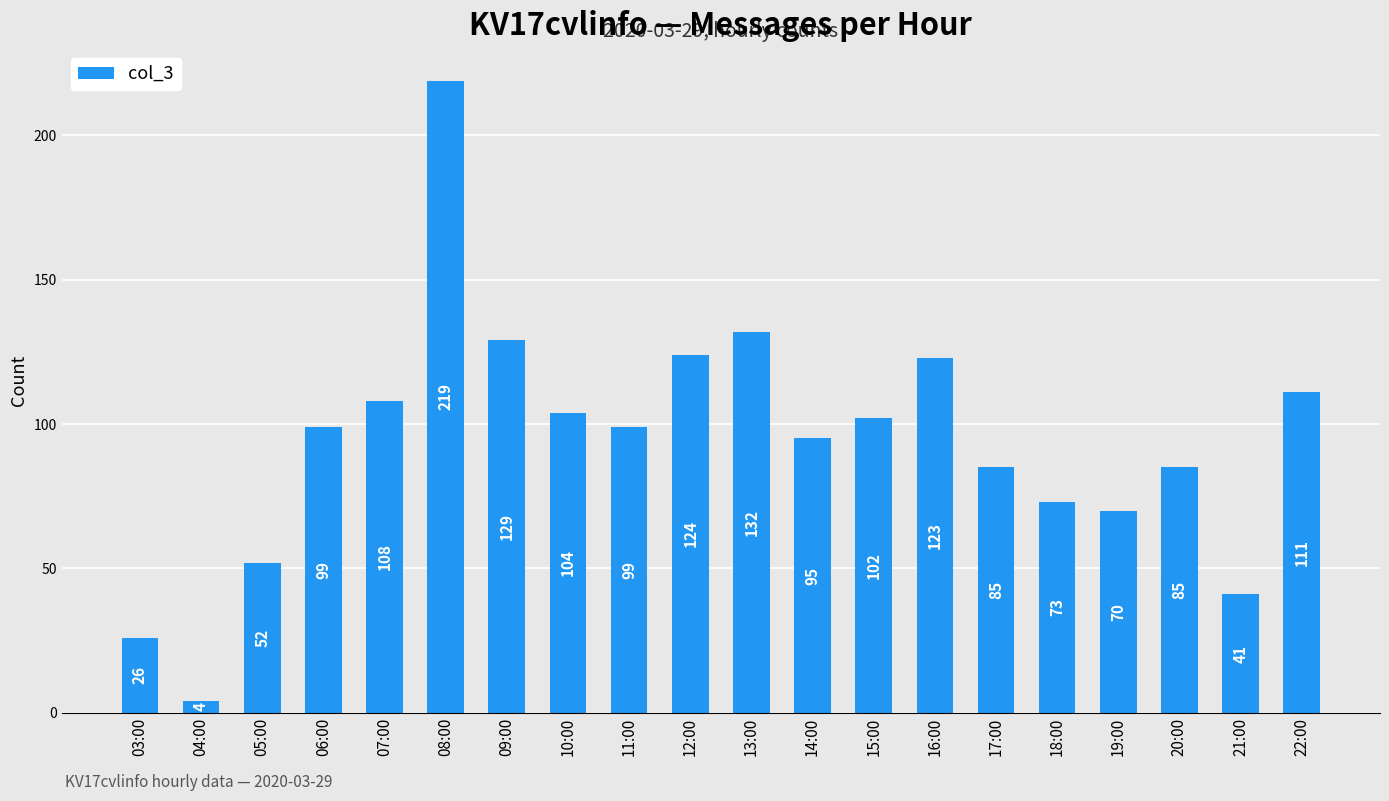

How many values are below 99?

9